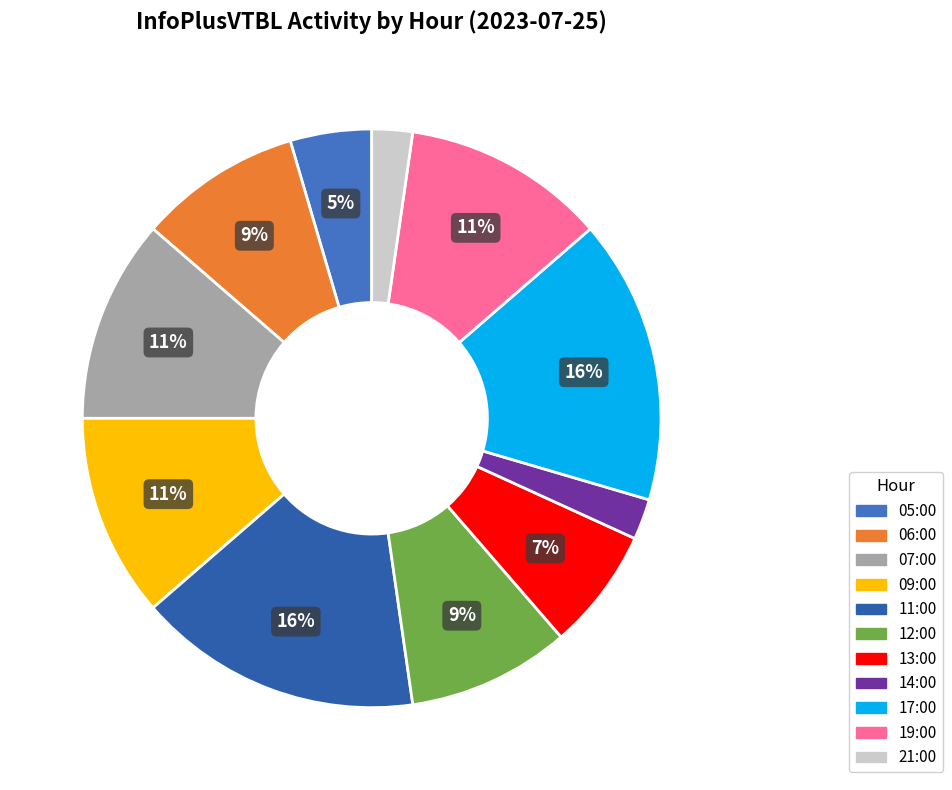

To the nearest percent, what portion does 17:00 represent?

16%